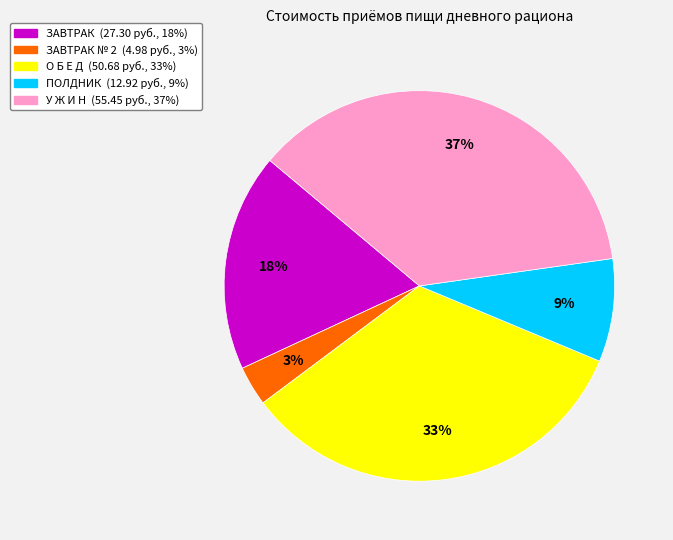

Is there a majority slice in this chart?

No